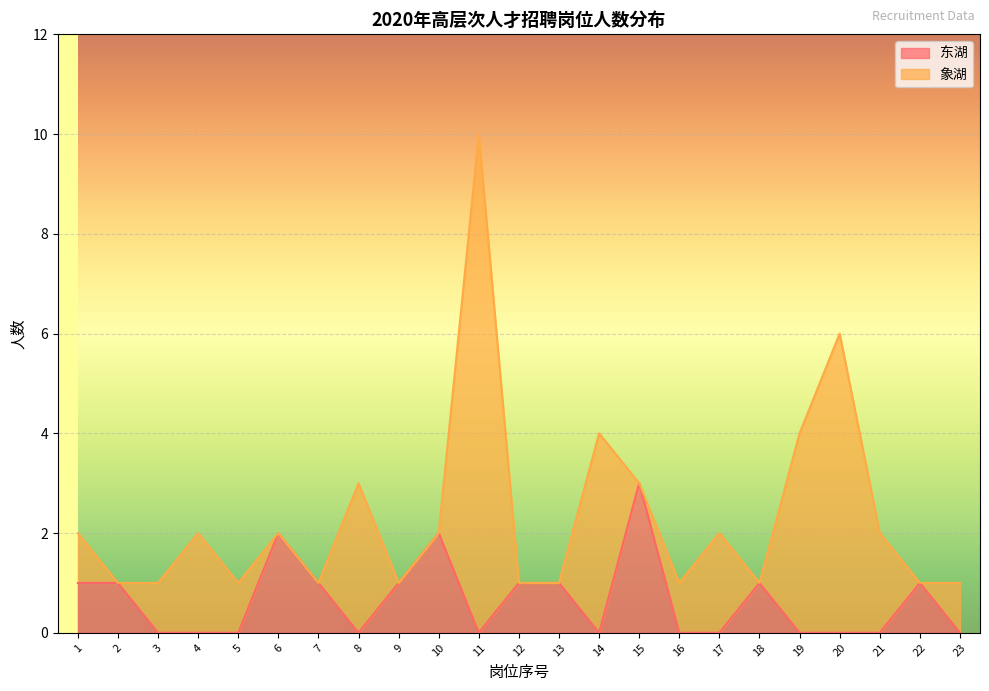

What is the average value?

1